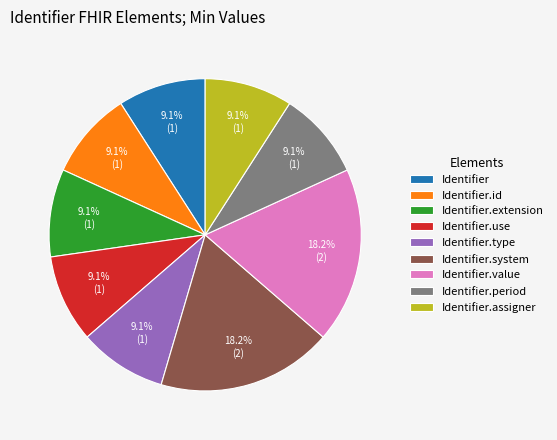

Does any single category account for the majority?

No